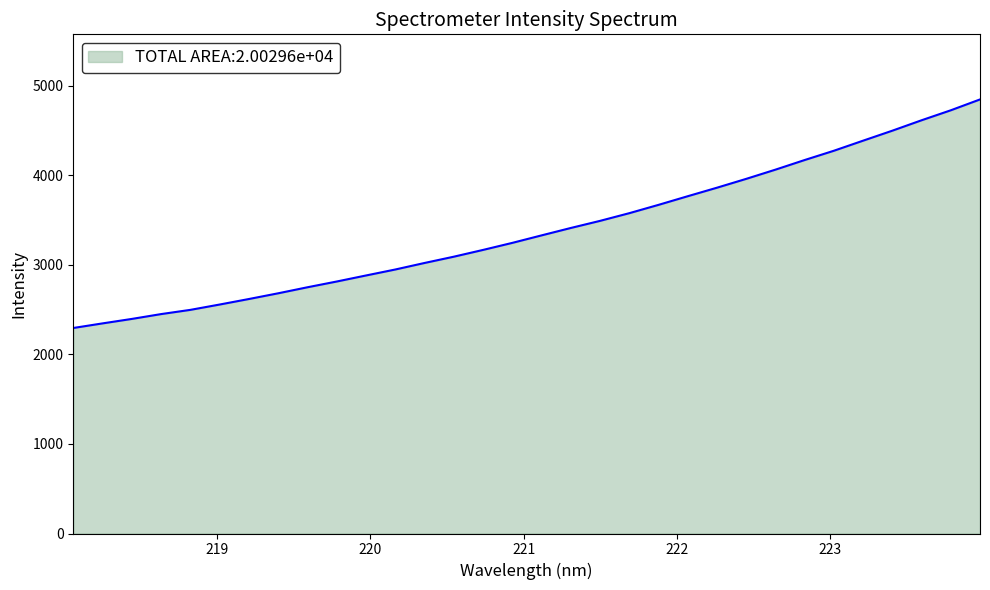

What is the difference between the maximum and minimum values?

2553.5